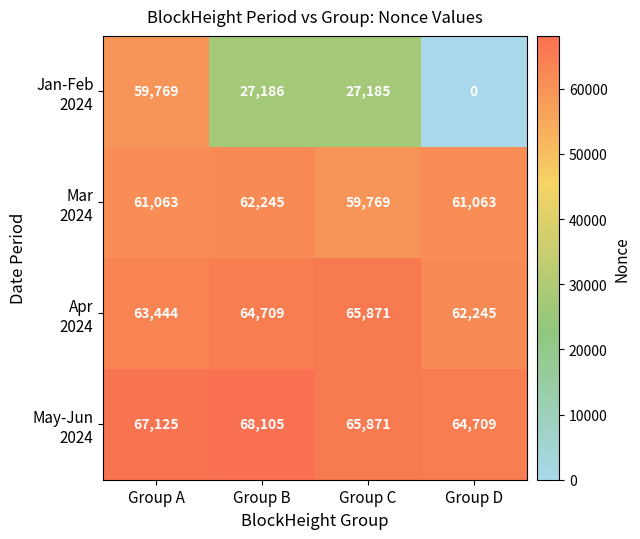

At which category is the sum across all series the highest?

Group A